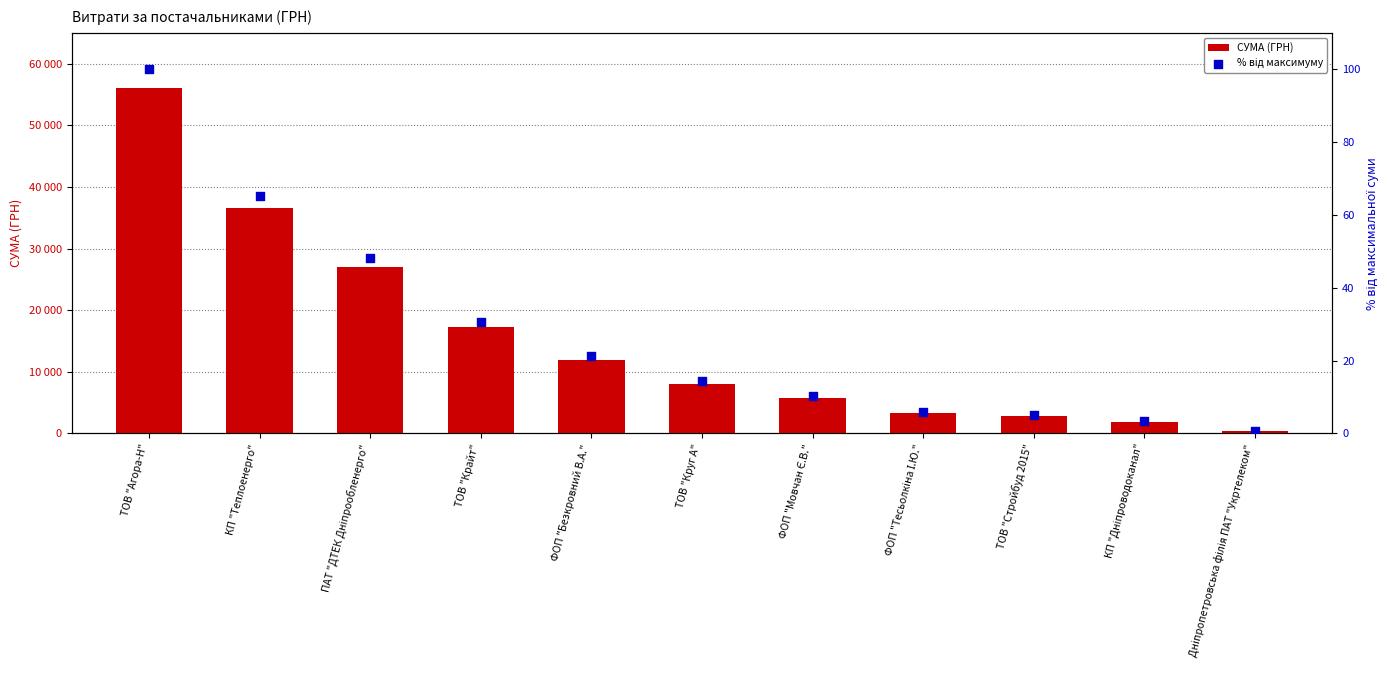

What are all the series names shown in the legend?

СУМА (ГРН), % від максимуму